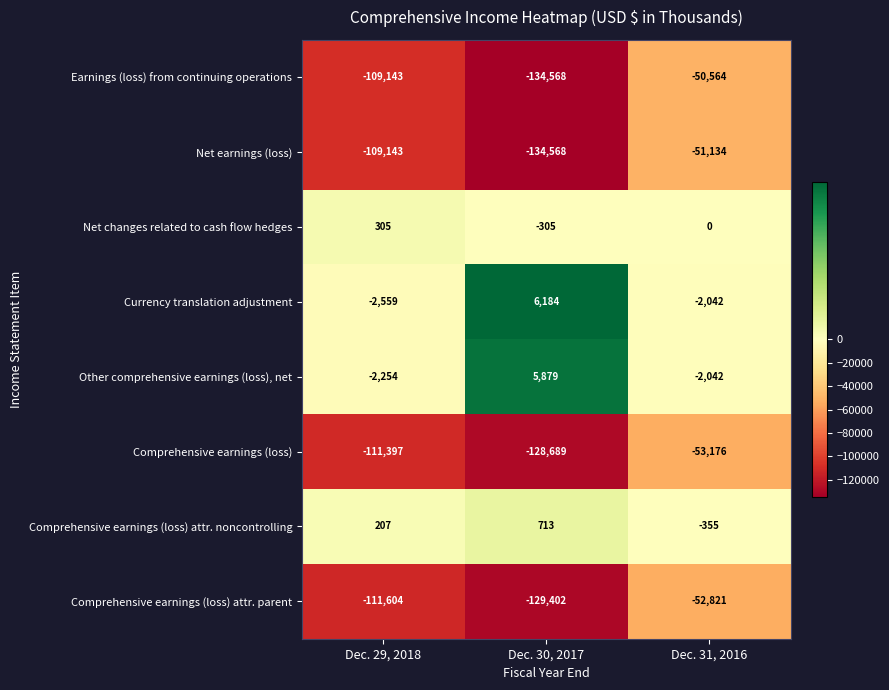

Is the value of Net changes related to cash flow hedges at Dec. 30, 2017 greater than the value of Comprehensive earnings (loss) at Dec. 31, 2016?

Yes